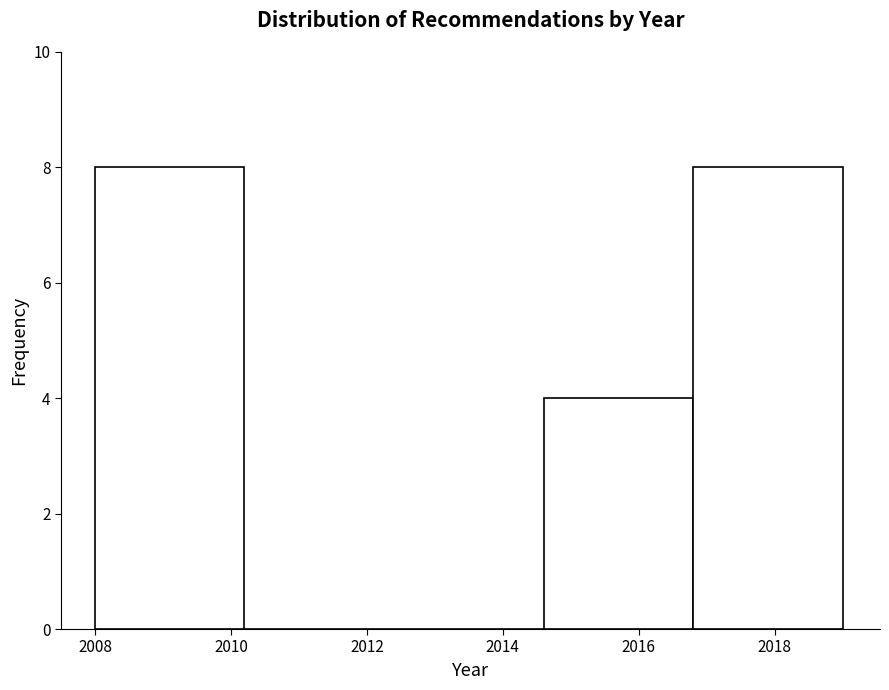

What is the height of the bar covering 2016.8 to 2019.0 on the x-axis? The values are not printed on the chart, so give them approximately, as read against the axis.

8